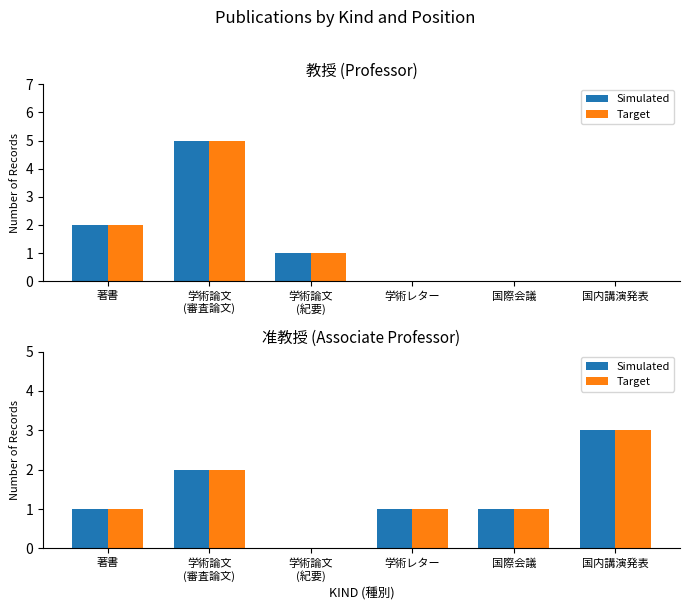

What are all the series names shown in the legend?

Simulated, Target